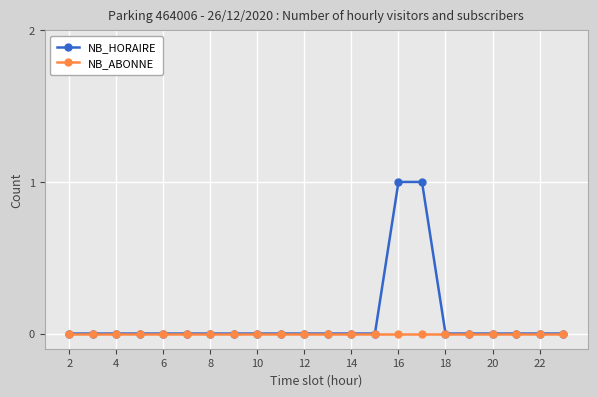

List the series in order of their peak value, lowest first.

NB_ABONNE, NB_HORAIRE